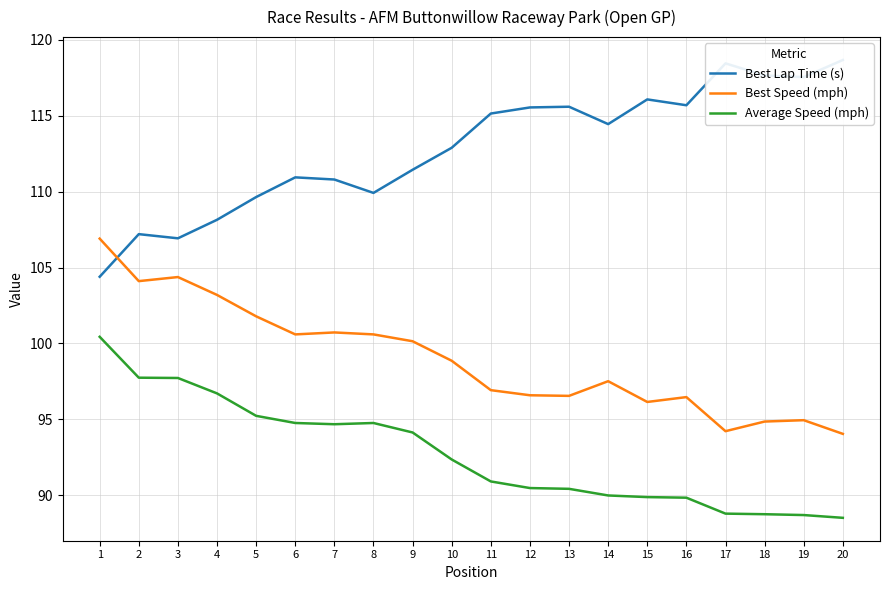

Reading left to right, what are all the values shown in this chart?

Best Lap Time (s): 104.4	107.2	106.9	108.1	109.6	110.9	110.8	109.9	111.4	112.9	115.1	115.5	115.6	114.5	116.1	115.7	118.5	117.7	117.5	118.7
Best Speed (mph): 106.9	104.1	104.4	103.2	101.8	100.6	100.7	100.6	100.1	98.9	96.9	96.6	96.5	97.5	96.1	96.5	94.2	94.8	94.9	94.0
Average Speed (mph): 100.4	97.7	97.7	96.7	95.2	94.8	94.7	94.8	94.1	92.3	90.9	90.5	90.4	90.0	89.9	89.8	88.8	88.7	88.7	88.5